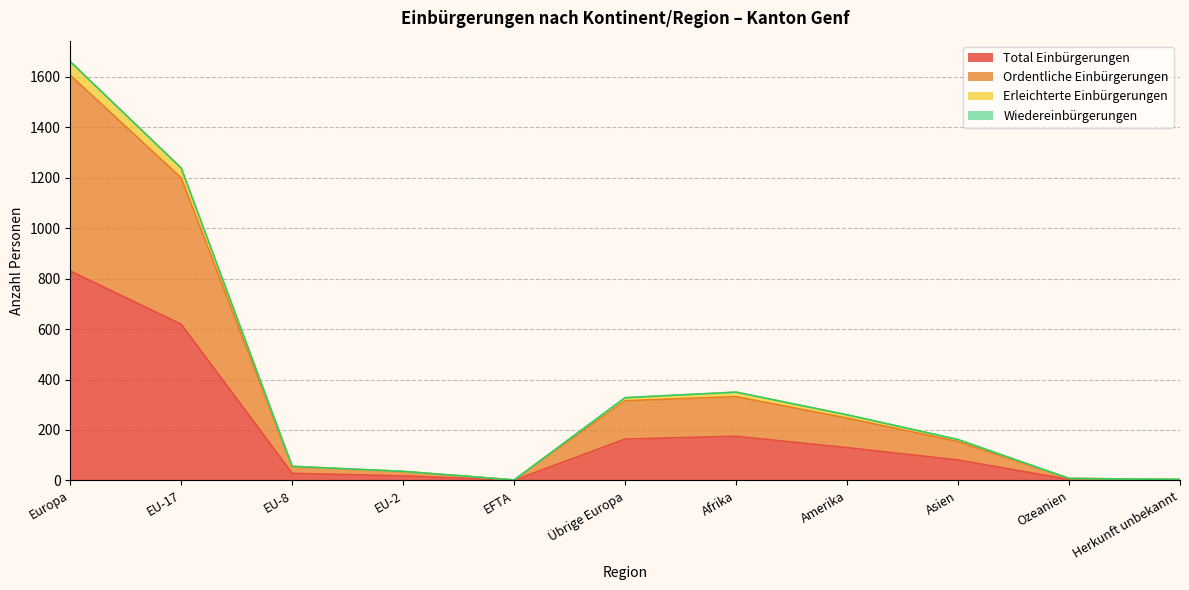

At which label is Total Einbürgerungen closest to 415?

EU-17